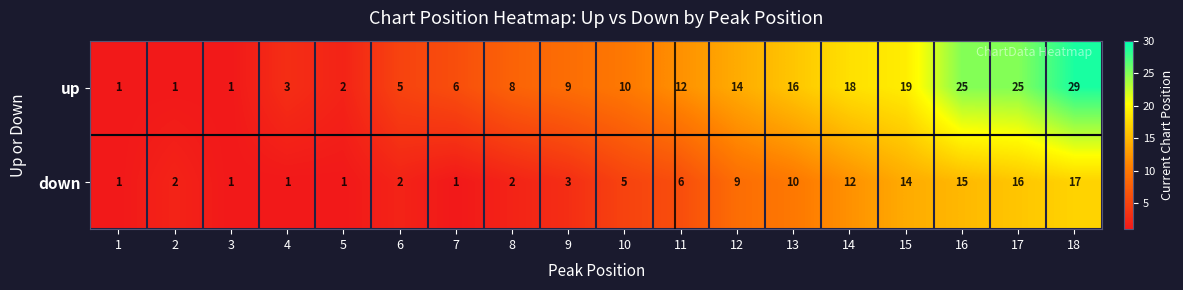

What is the difference between the down values at 17 and 9?

13